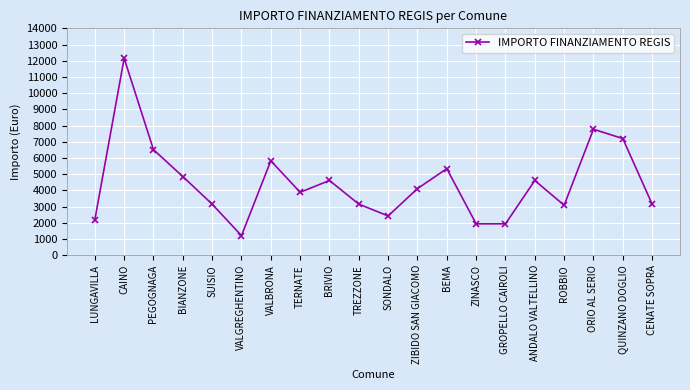

Reading left to right, extract all data points from this chart.

2187	12150	6517	4860	3159	1215	5832	3888	4617	3159	2430	4116	5346	1944	1944	4617	3087	7776	7203	3159